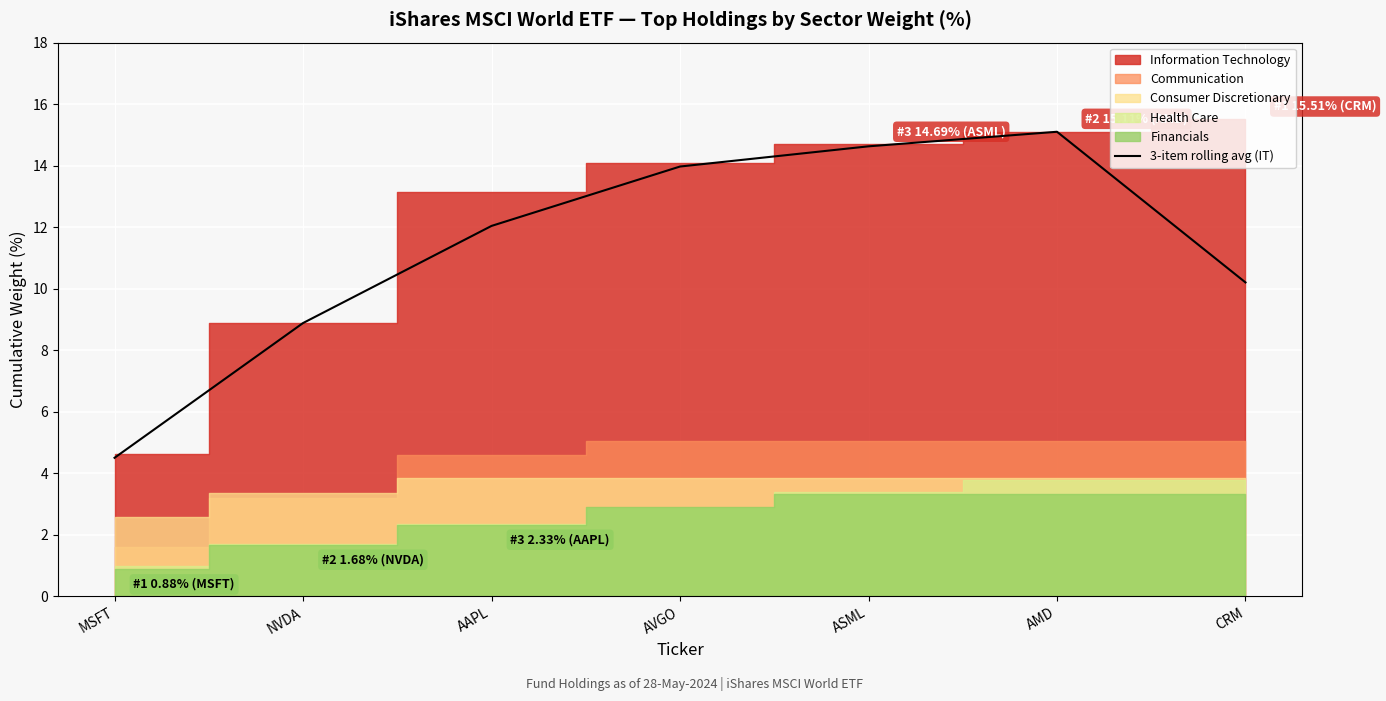

What is the label of the 3rd point from the left?

AAPL